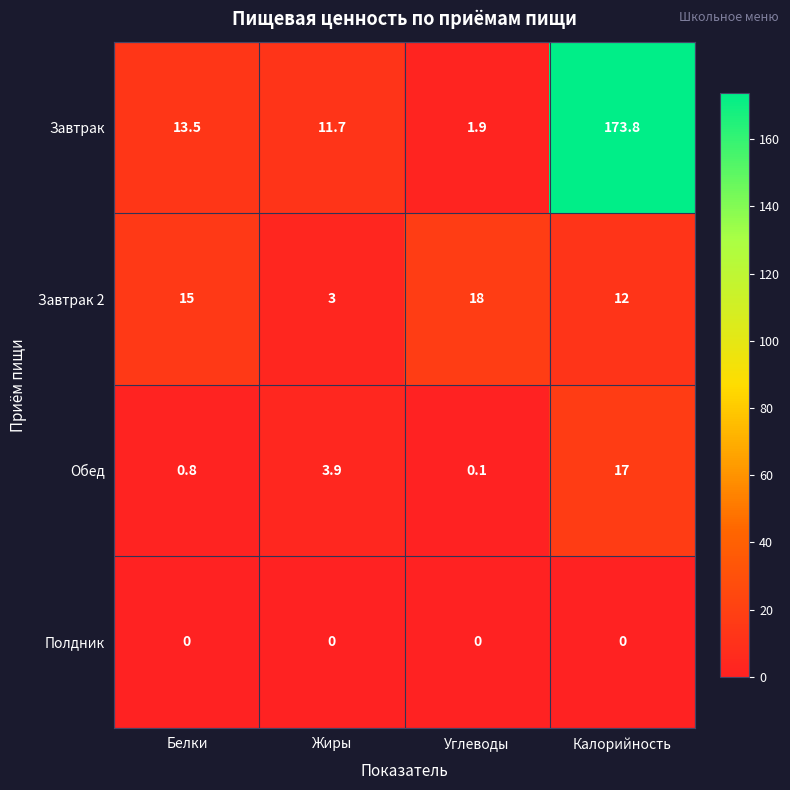

Reading left to right, extract all data points from this chart.

Завтрак: 13.5	11.7	1.9	173.8
Завтрак 2: 15.0	3.0	18.0	12.0
Обед: 0.8	3.9	0.1	17.0
Полдник: 0.0	0.0	0.0	0.0